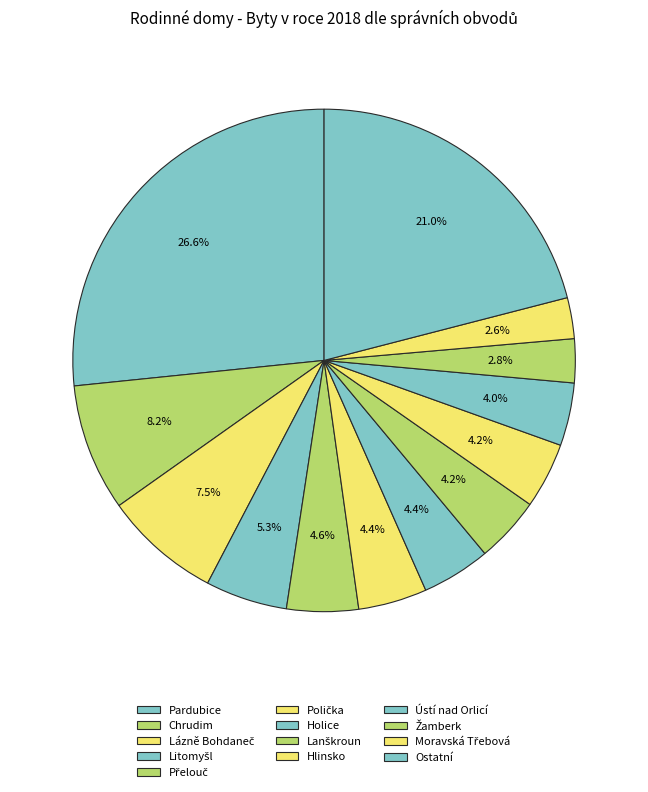

Is it true that Holice is 4% of the pie?

True